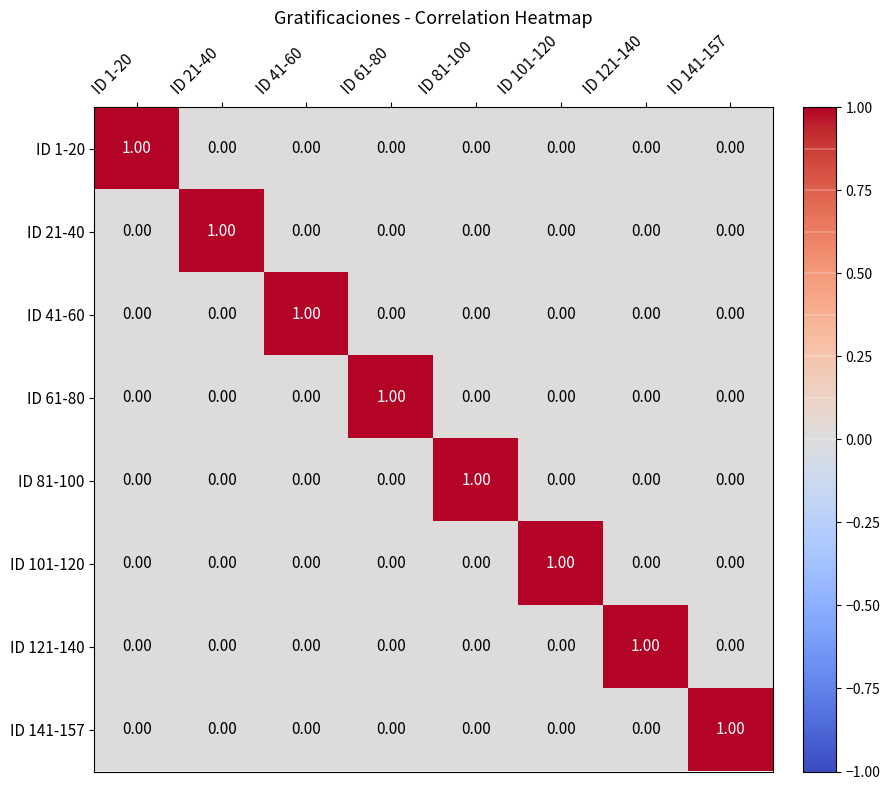

How many series are shown in this chart?

8